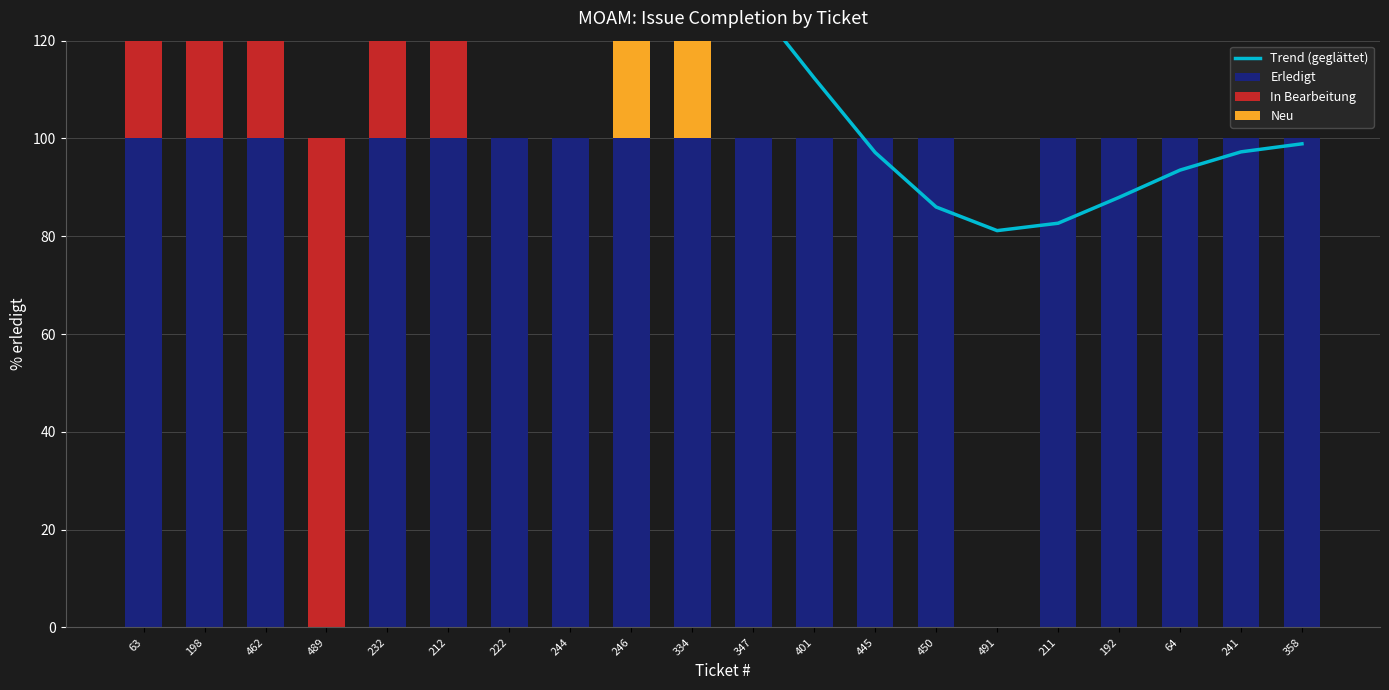

List the series in order of their overall mean, lowest first.

Neu, In Bearbeitung, Erledigt, Trend (geglättet)